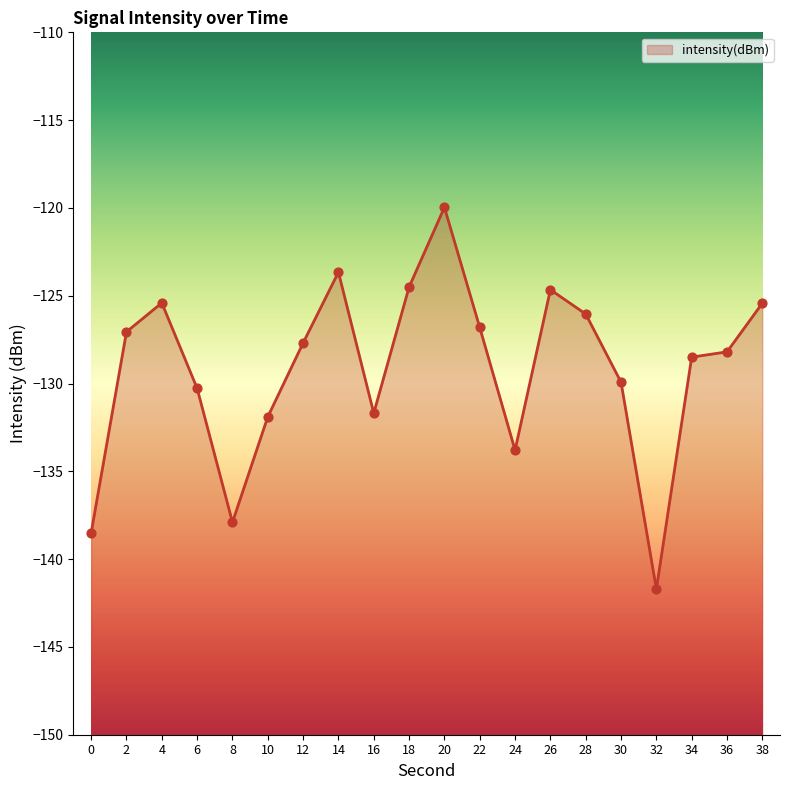

What is the change in value from 10 to 20?

+11.9